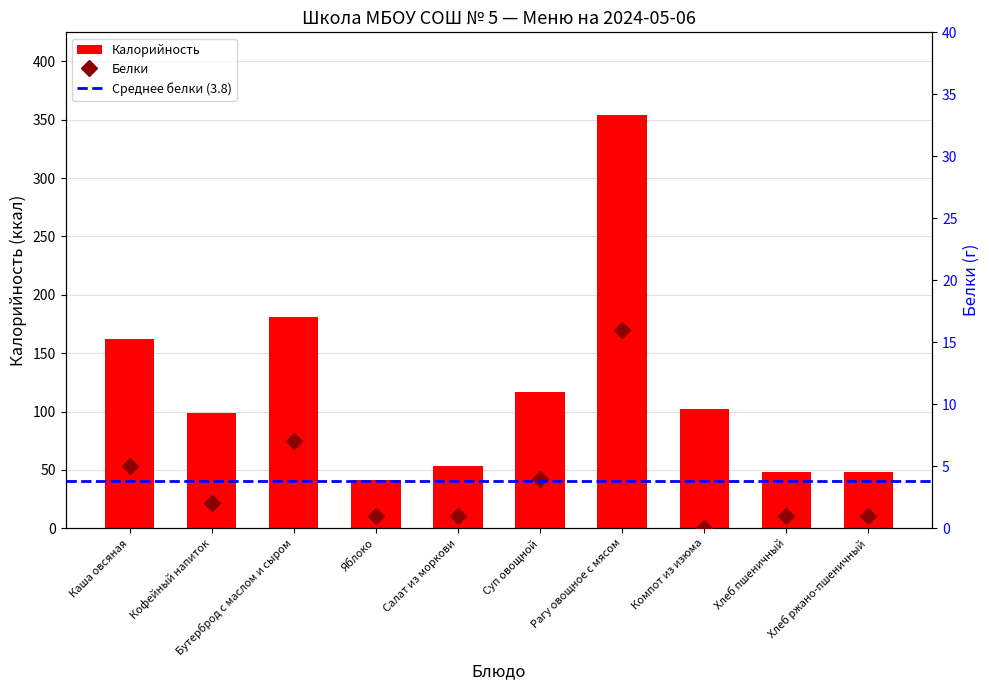

Where is Калорийность nearest to the value 197?

Бутерброд с маслом и сыром